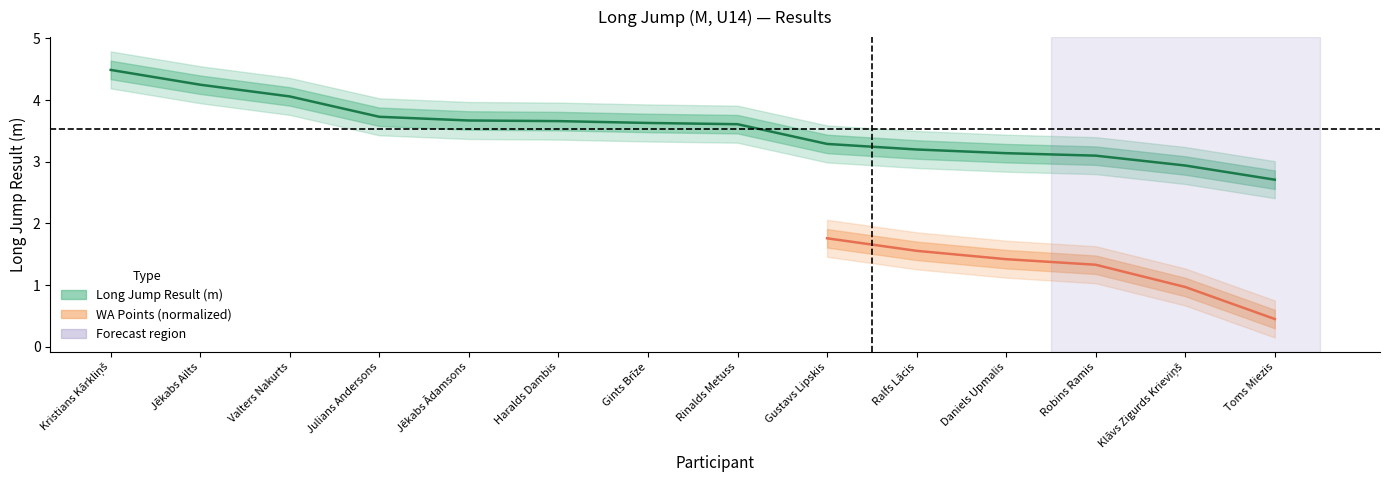

Reading right to left, extract all data points from this chart.

Toms Miezis=2.7	Klāvs Zigurds Krieviņš=2.9	Robins Ramis=3.1	Daniels Upmalis=3.1	Ralfs Lācis=3.2	Gustavs Lipskis=3.3	Rinalds Metuss=3.6	Gints Brīze=3.6	Haralds Dambis=3.7	Jēkabs Ādamsons=3.7	Julians Andersons=3.7	Valters Nakurts=4.1	Jēkabs Ailts=4.2	Kristians Kārkliņš=4.5